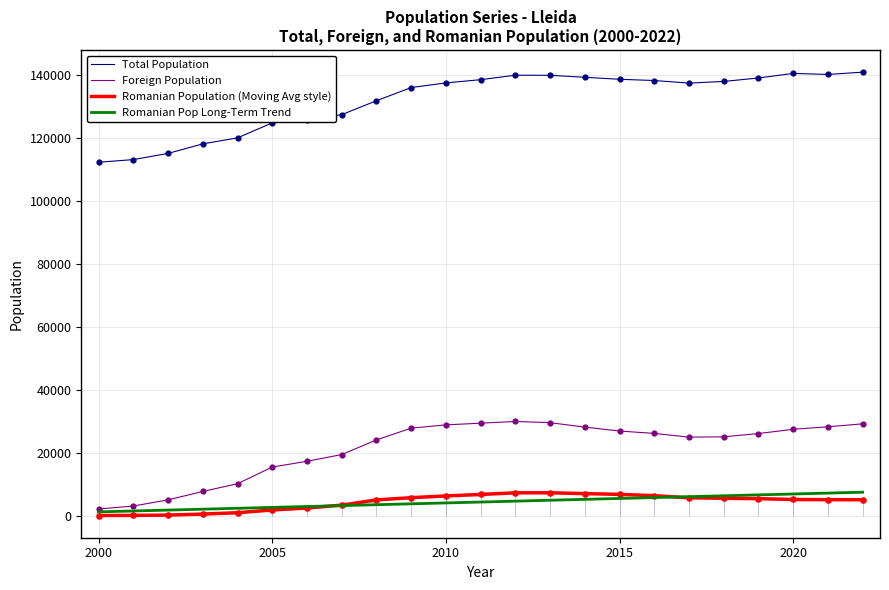

True or false: Total Population and Foreign Population cross at least once.

False